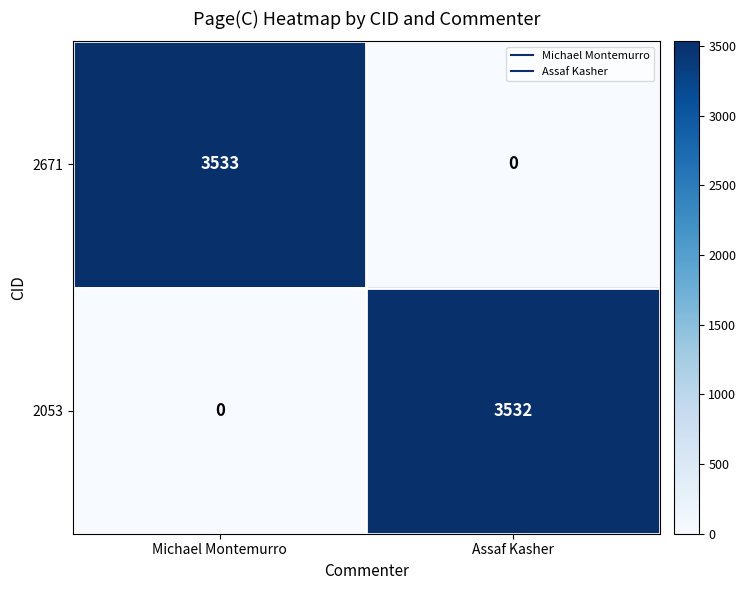

What is the sum of all 2671 values?

3533